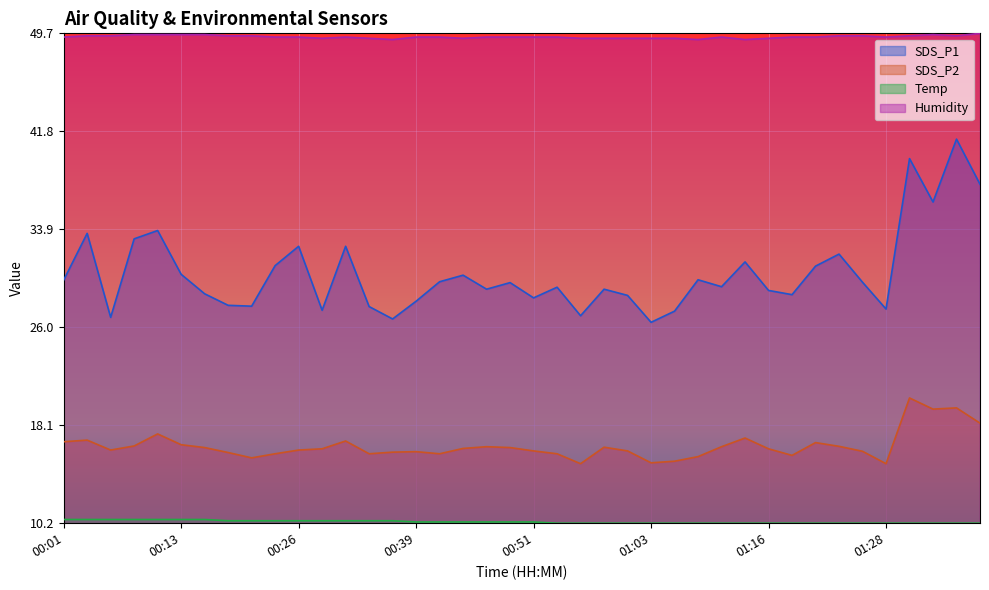

What position from the right is 00:36?

26